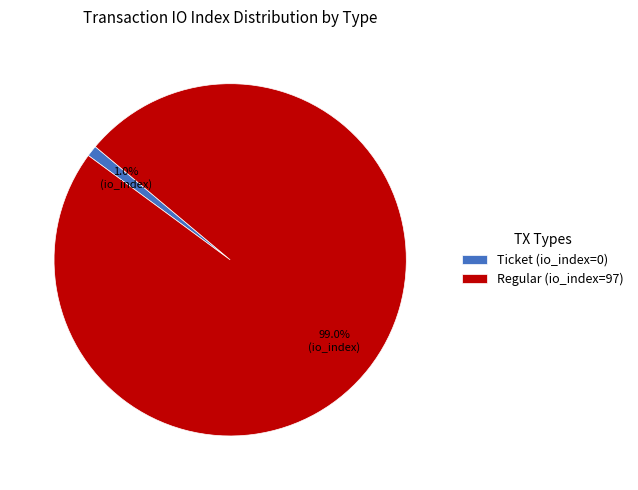

Is Ticket (io_index=0) the majority of the pie?

No